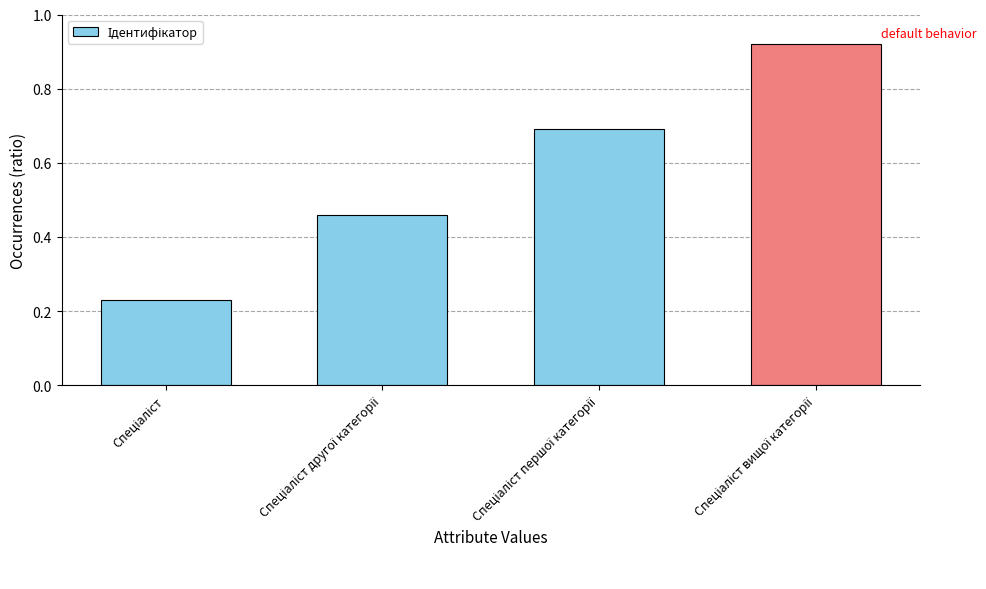

What is the difference between the maximum and minimum values?

0.7